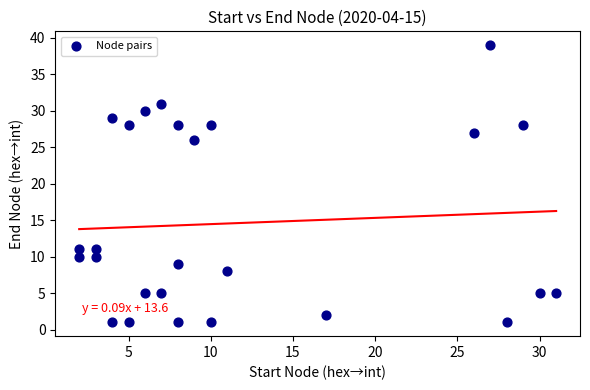

What is the range of Y values (max minus min)?

38